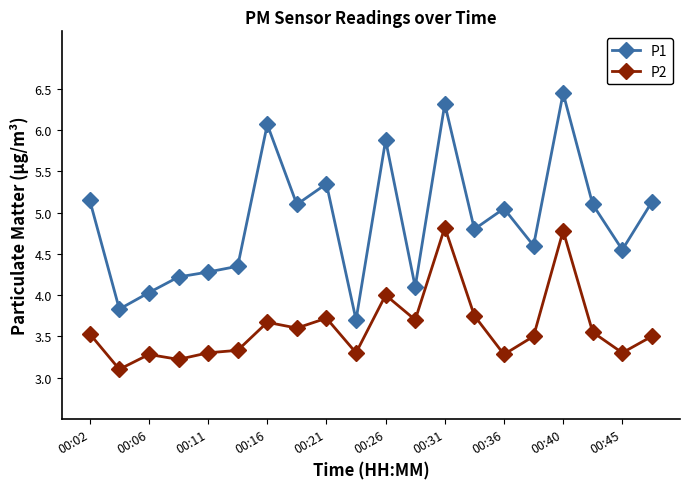

Which series has the largest total across all categories?

P1